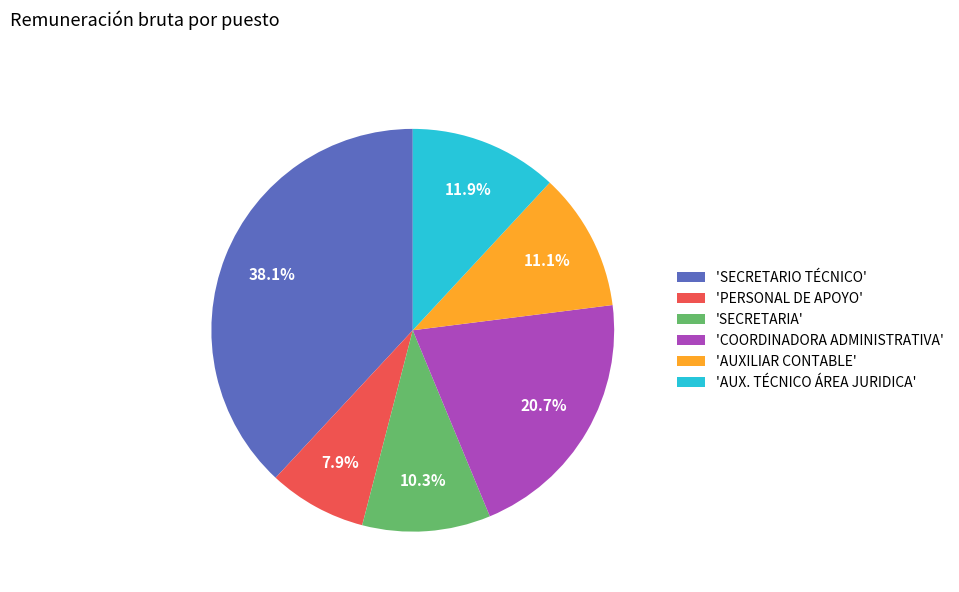

How many segments does this pie chart have?

6